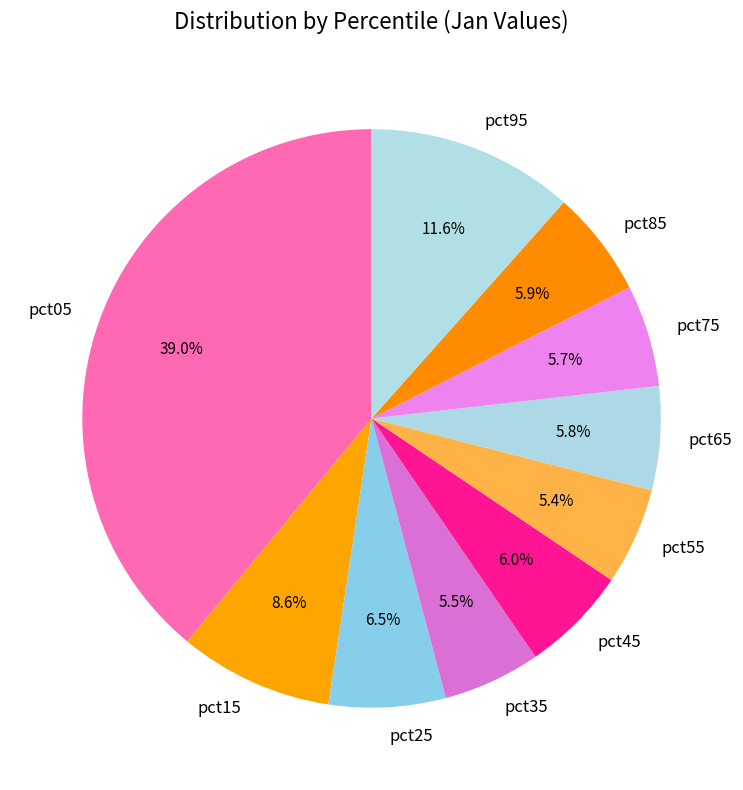

What percentage do pct45 and pct25 together represent?

12.5%